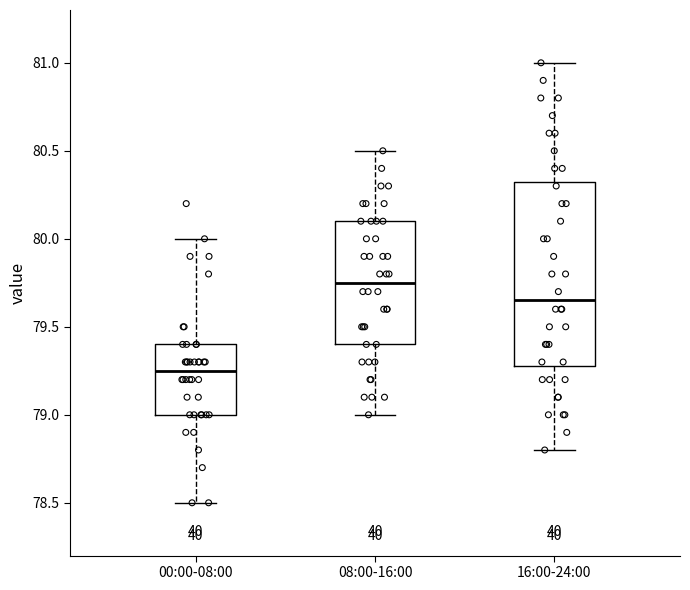

Which box's median line is the highest?

08:00-16:00